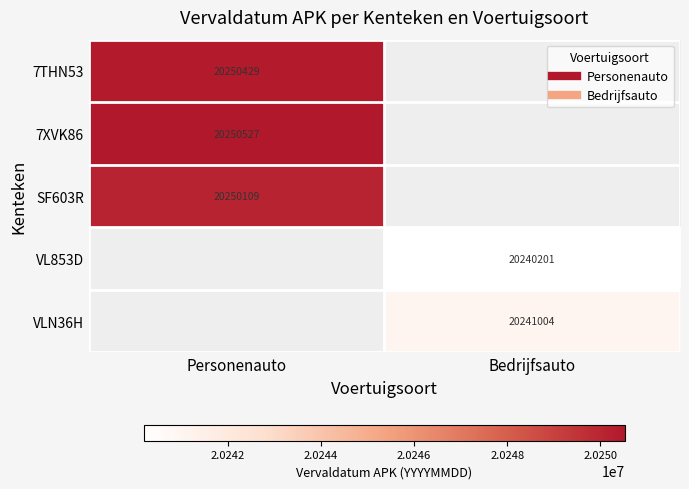

What is the difference between the highest and lowest values at Personenauto?

418.0